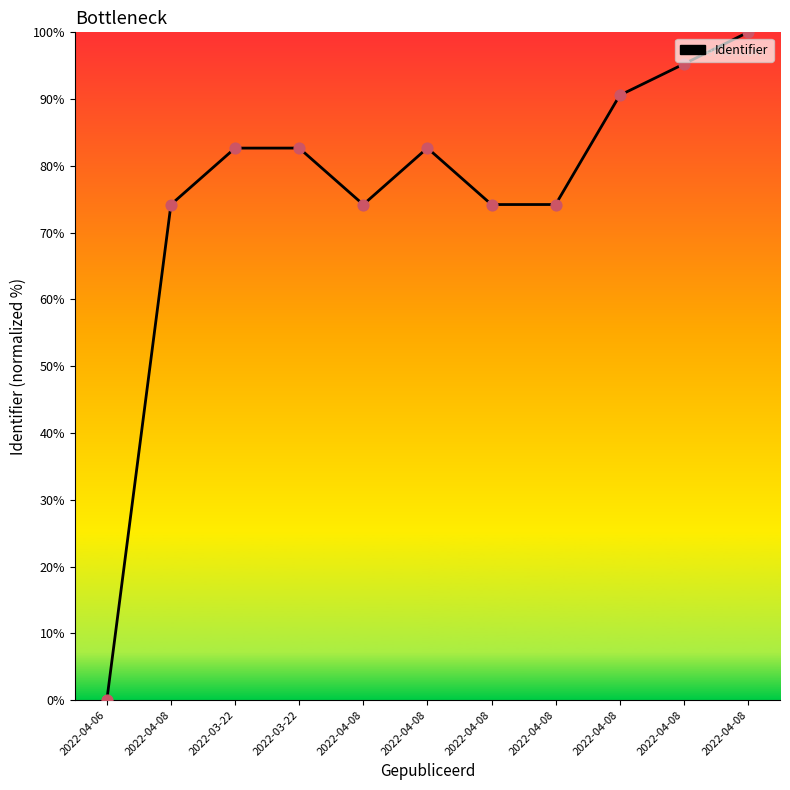

Between 2022-04-08 and 2022-04-08, which is larger?

2022-04-08